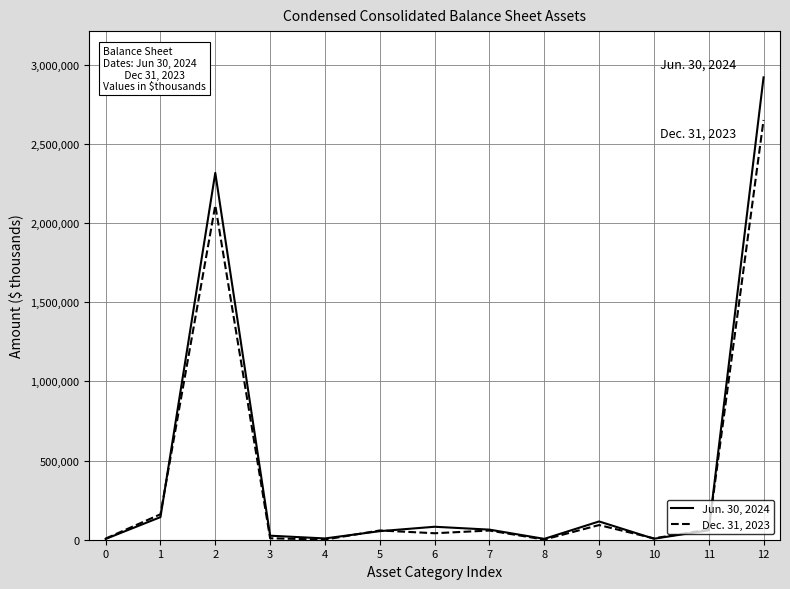

After their last crossing, which series has the higher values: Jun. 30, 2024 or Dec. 31, 2023?

Jun. 30, 2024